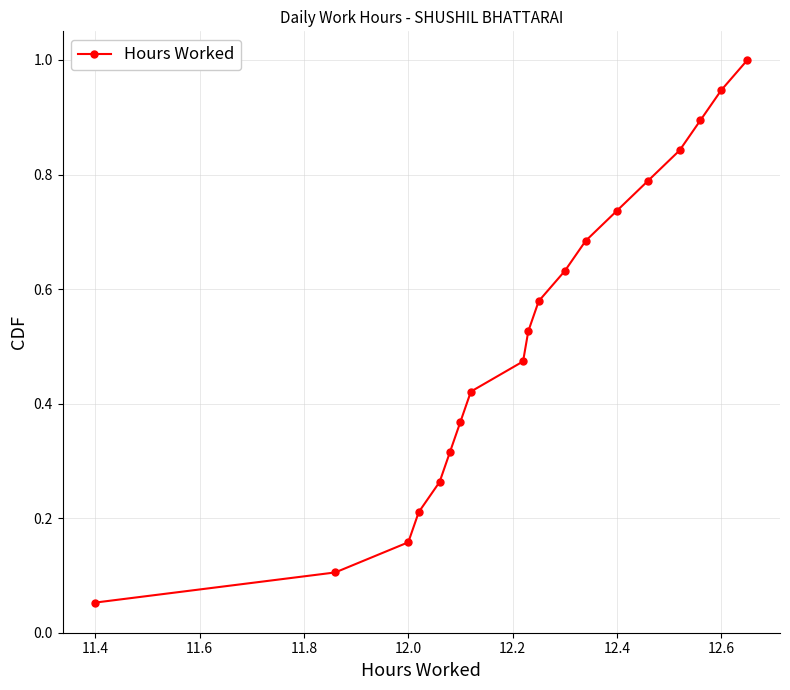

What is the greatest value displayed?

1.0